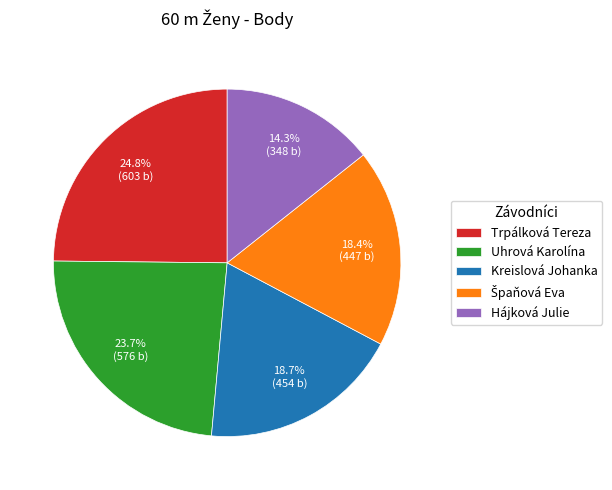

To the nearest percent, what is the average slice percentage?

20%